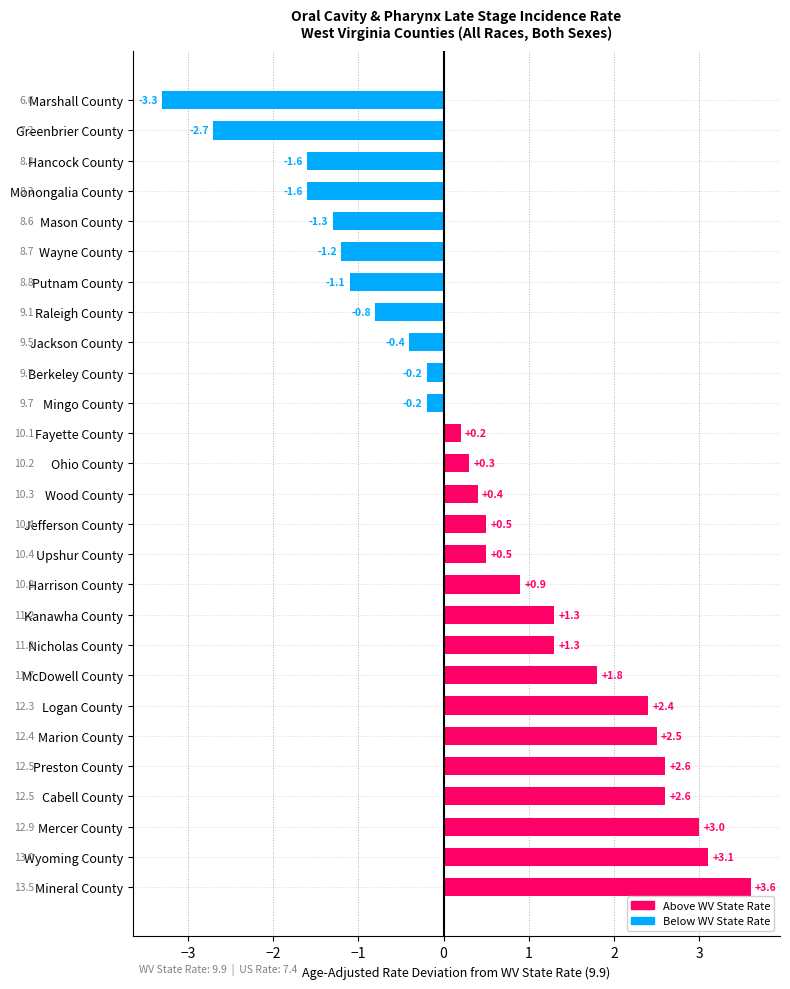

What is the approximate value at Mason County?

-1.3